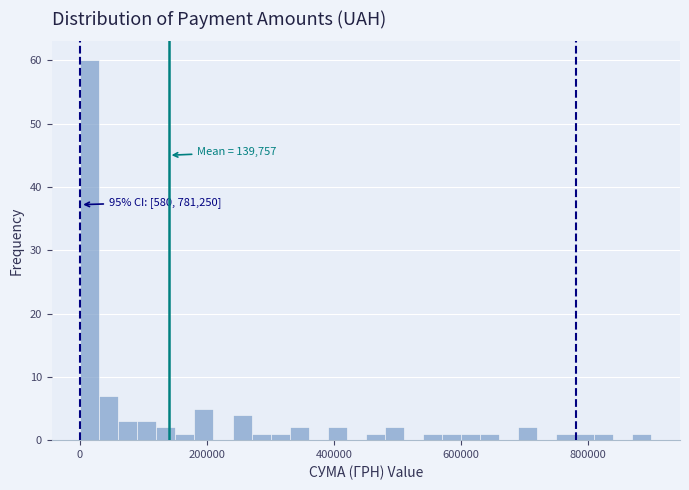

Around what value on the x-axis is the tallest bar? Give the approximate position of its centre, as read against the axis.

20000